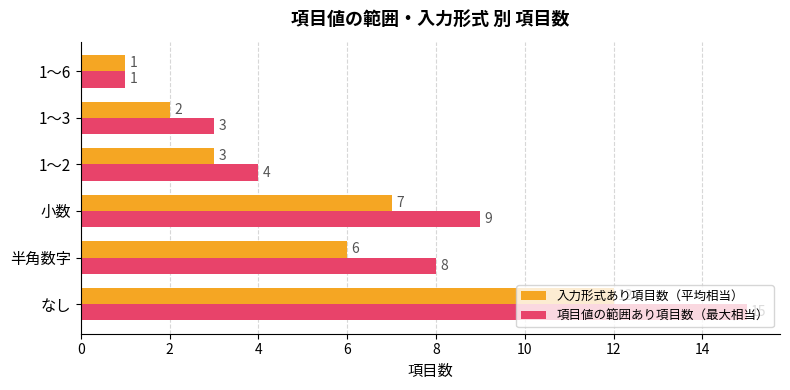

At how many categories does at least one series exceed 5?

3